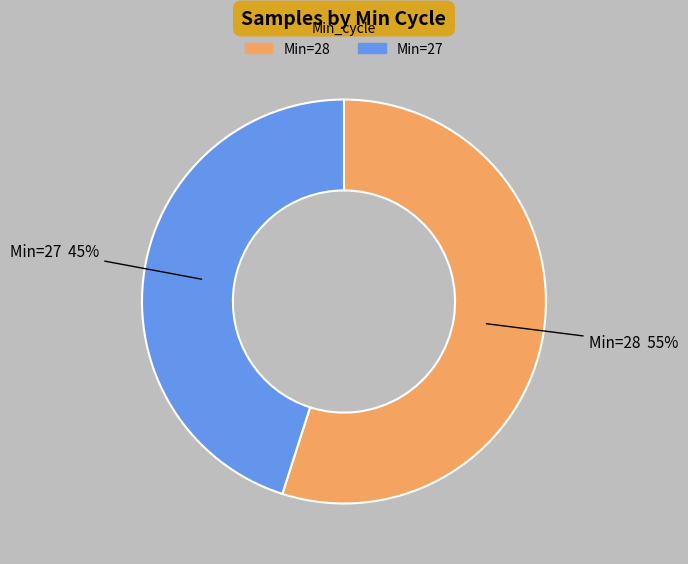

Does any single category account for the majority?

Yes